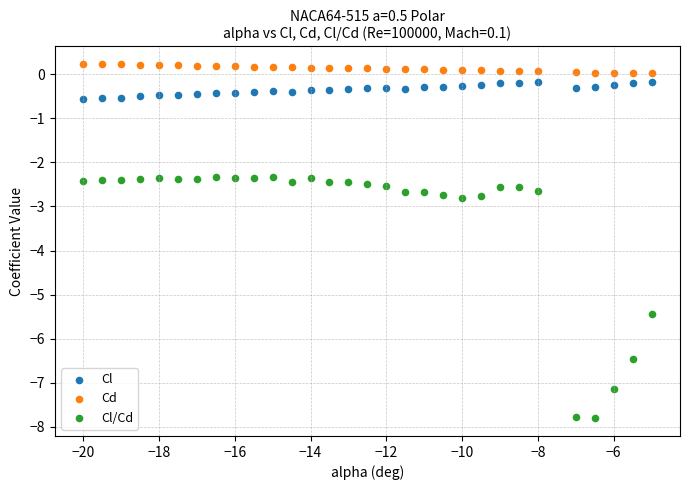

Which series contains the highest Y value?

Cd